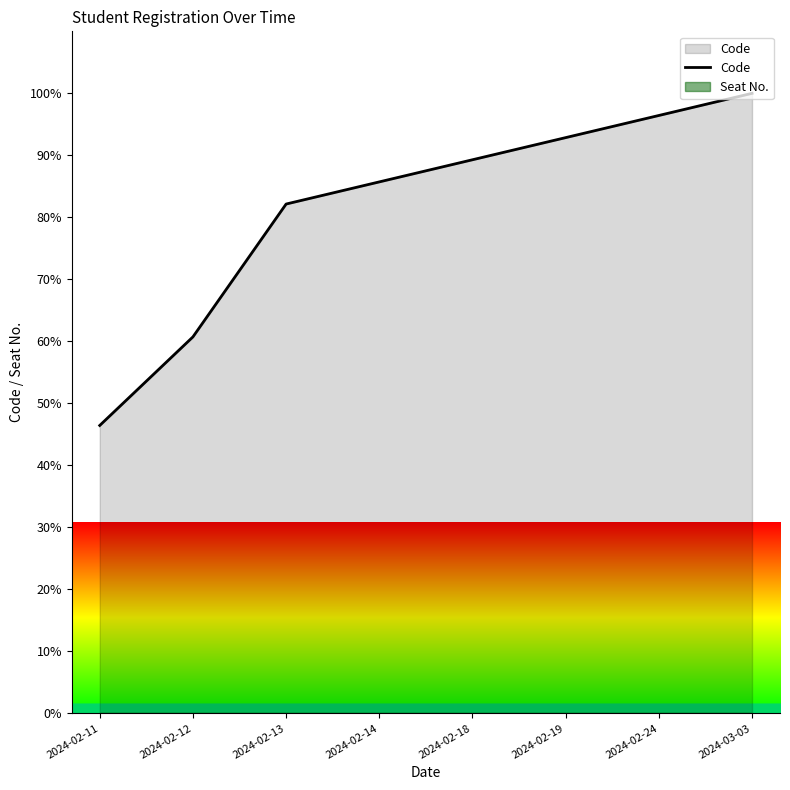

The chart shows a value of 60.7 at 2024-02-12. True or false?

True